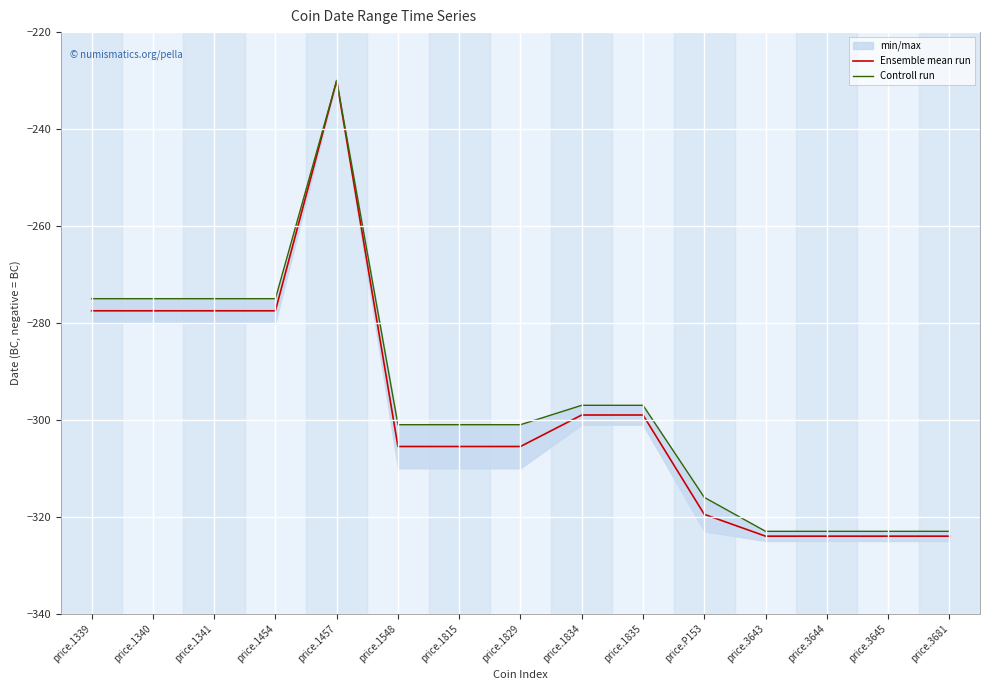

What is the value of the Controll run point at the 6th from the left?

-301.0